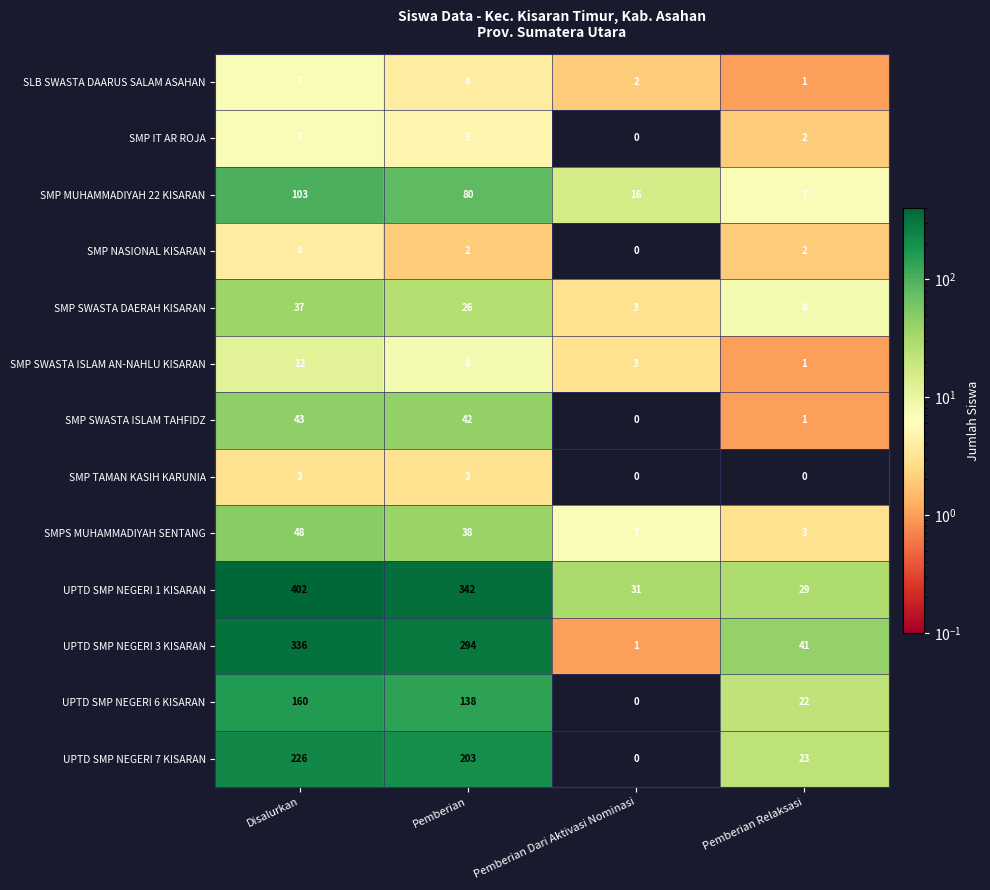

Is it true that SMP MUHAMMADIYAH 22 KISARAN equals 42 at Pemberian?

False